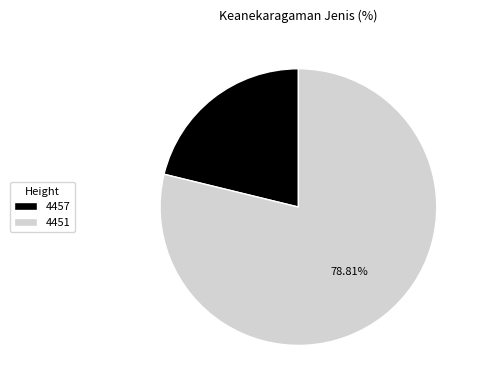

What is the largest slice in the pie chart?

4451